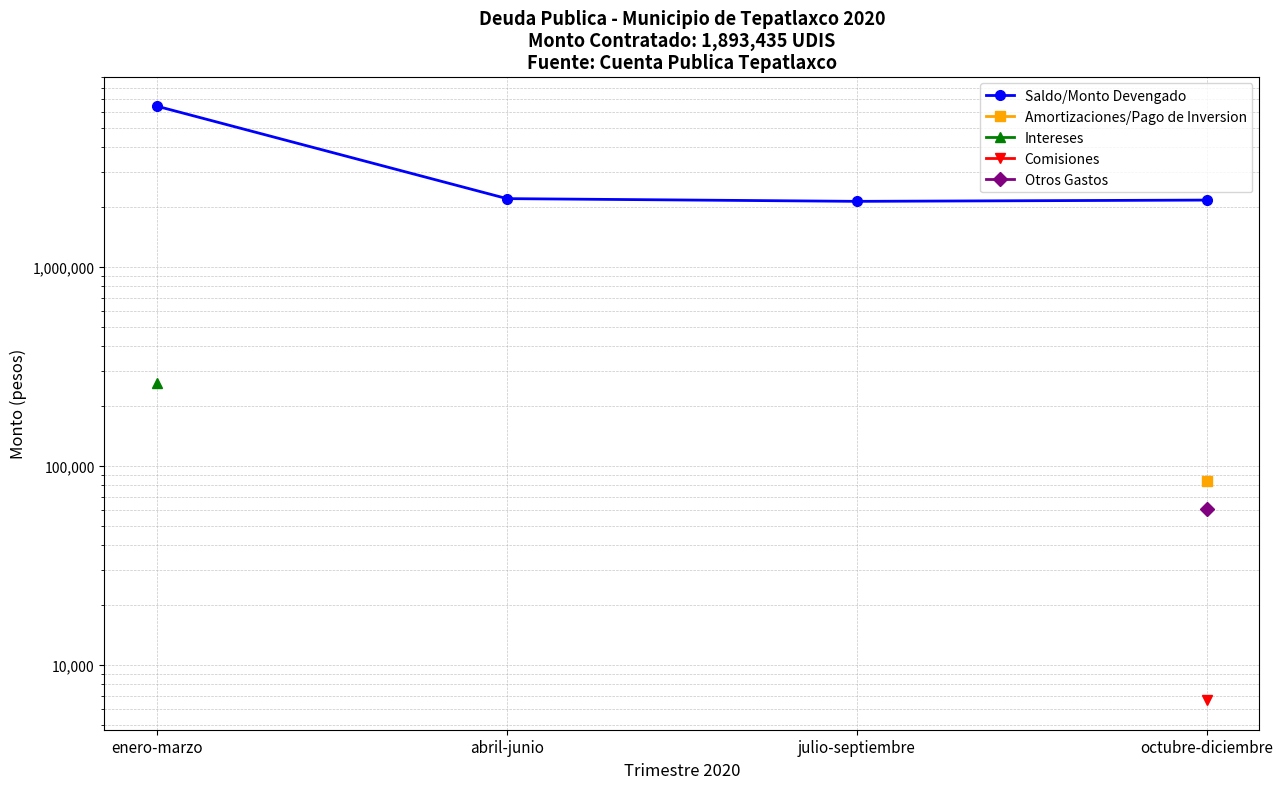

Is it true that Amortizaciones/Pago de Inversion equals 84260.0 at octubre-diciembre?

True